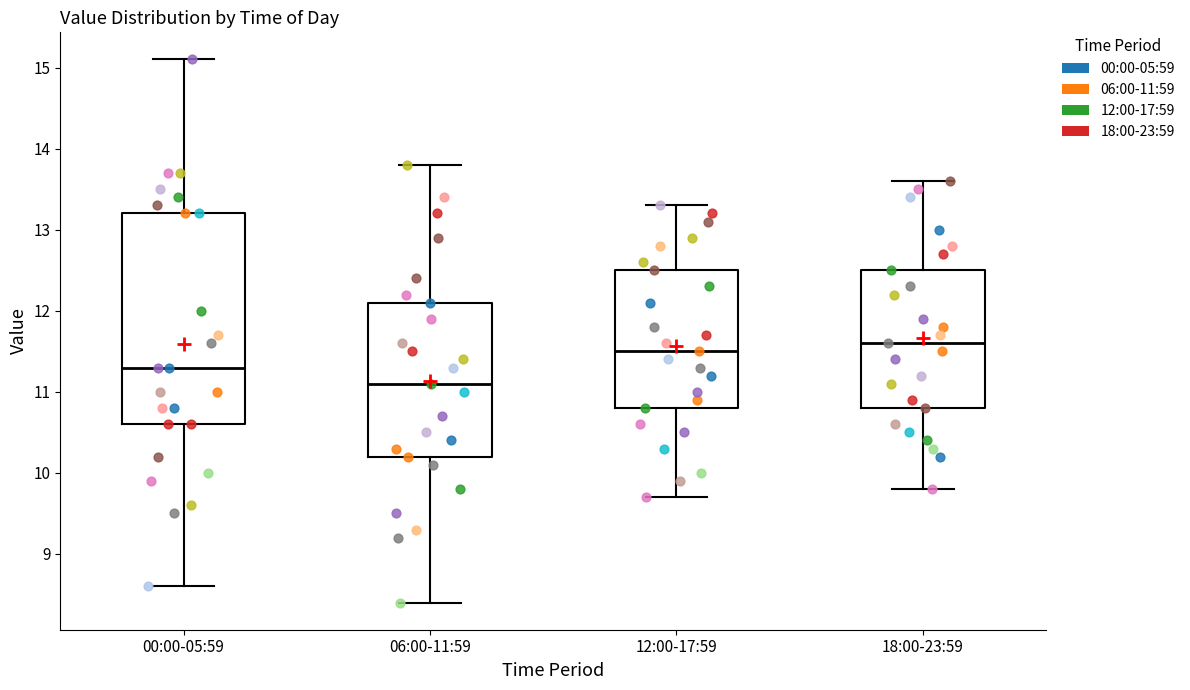

Reading left to right, read every box against the y-axis: the position of its median line, the range the box covers, and the ends of its whiskers. The values are not printed on the chart, so give them approximately, as read against the axis.

00:00-05:59: median 11.3, box 10.6 to 13.2, whiskers 8.6 to 15.1
06:00-11:59: median 11.1, box 10.2 to 12.1, whiskers 8.4 to 13.8
12:00-17:59: median 11.5, box 10.8 to 12.5, whiskers 9.7 to 13.3
18:00-23:59: median 11.6, box 10.8 to 12.5, whiskers 9.8 to 13.6